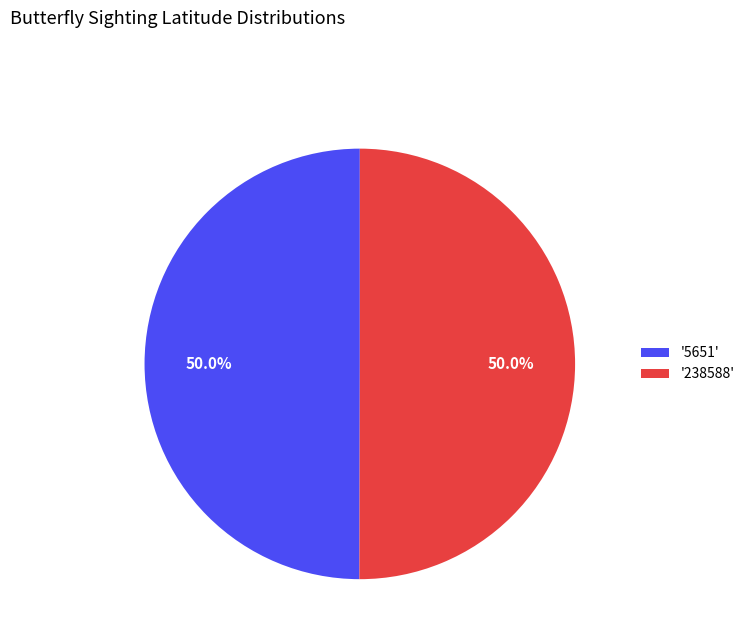

What is the ratio of the value at '5651' to the value at '238588'?

1.0